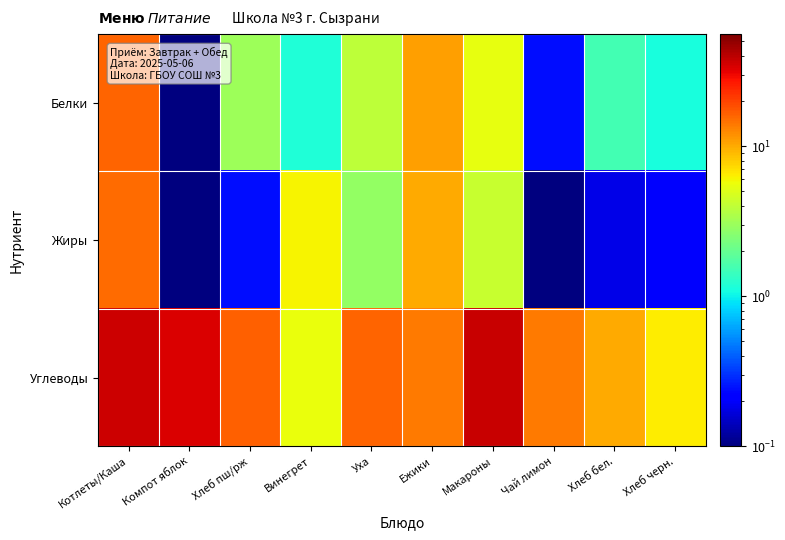

Reading left to right, extract all data points from this chart.

Белки: Котлеты/Каша=16.0	Компот яблок=0.1	Хлеб пш/рж=3.0	Винегрет=1.2	Уха=4.0	Ежики=10.8	Макароны=5.4	Чай лимон=0.2	Хлеб бел.=1.5	Хлеб черн.=1.1
Жиры: Котлеты/Каша=15.4	Компот яблок=0.0	Хлеб пш/рж=0.2	Винегрет=6.2	Уха=2.8	Ежики=10.1	Макароны=4.3	Чай лимон=0.0	Хлеб бел.=0.2	Хлеб черн.=0.2
Углеводы: Котлеты/Каша=36.7	Компот яблок=33.6	Хлеб пш/рж=16.4	Винегрет=5.5	Уха=16.2	Ежики=13.8	Макароны=37.2	Чай лимон=13.8	Хлеб бел.=9.9	Хлеб черн.=6.4